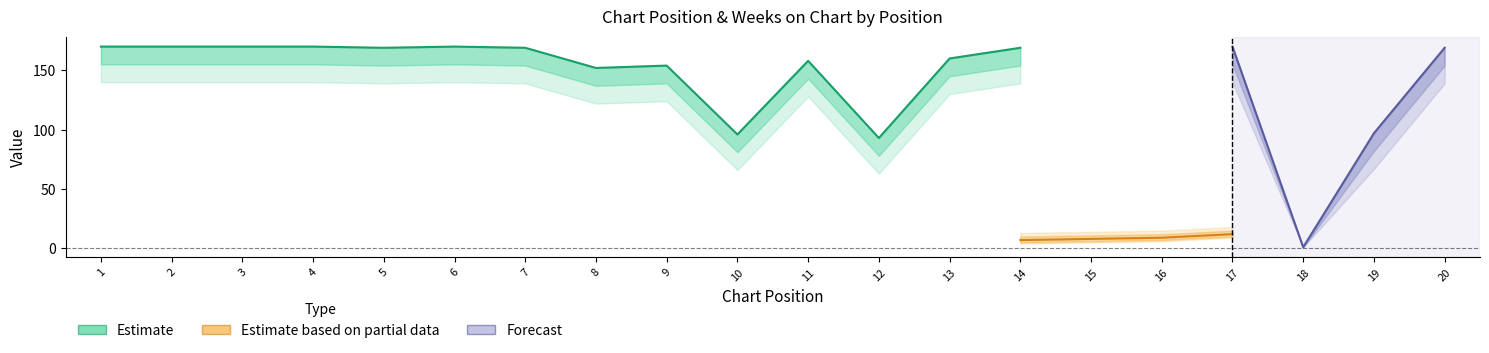

Where is the first local minimum for Weeks on Chart?

5